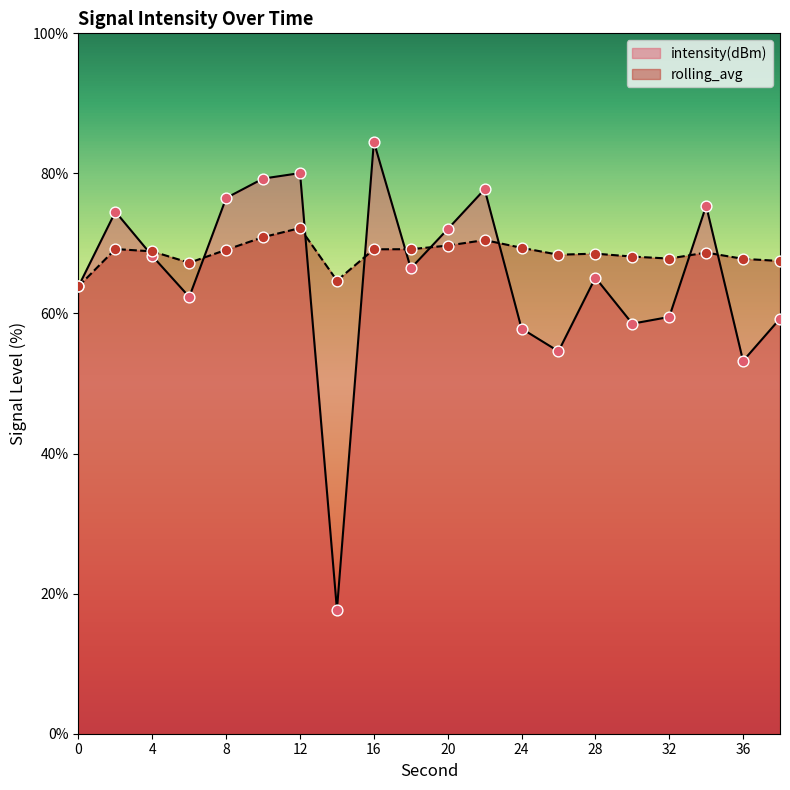

Which series reaches the maximum Y coordinate?

intensity(dBm)